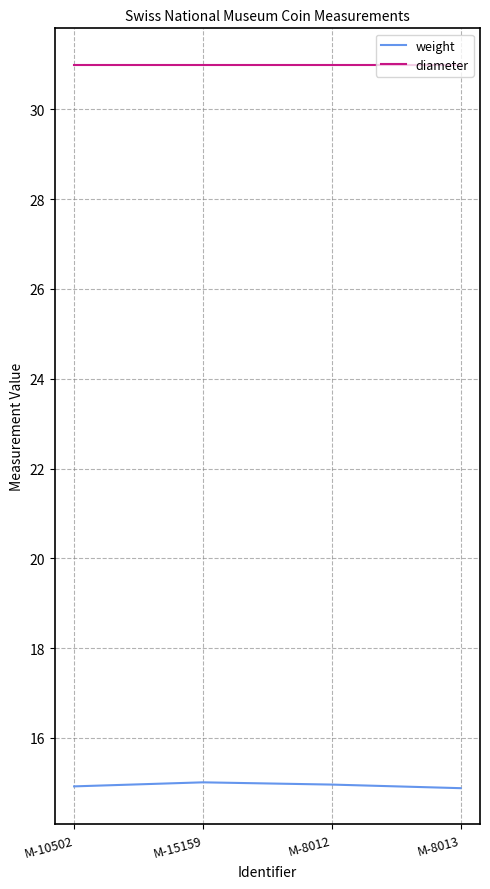

What position from the right is M-8012?

2